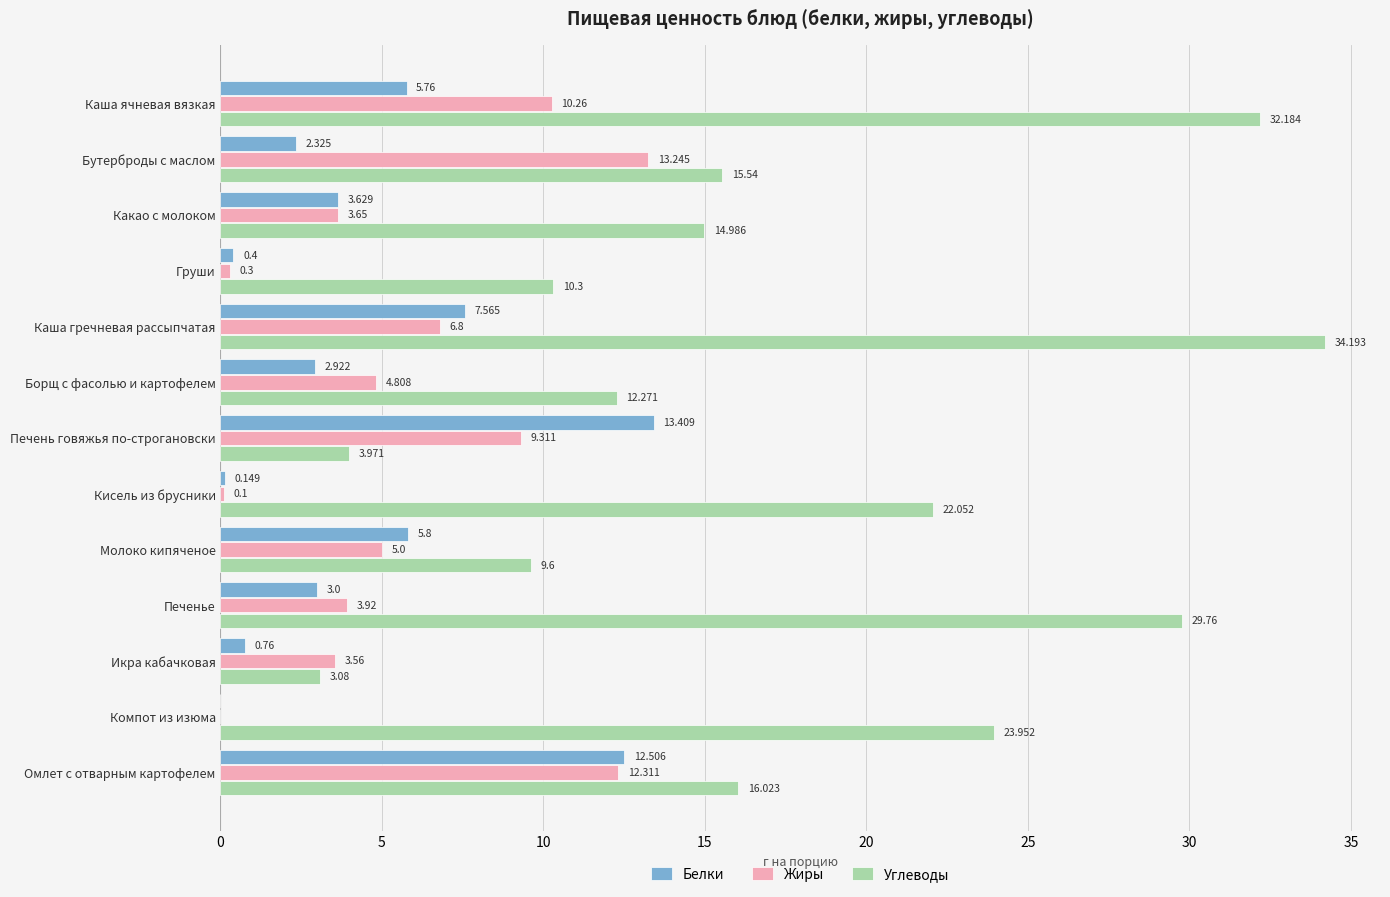

At which label is Жиры closest to 6?

Каша гречневая рассыпчатая